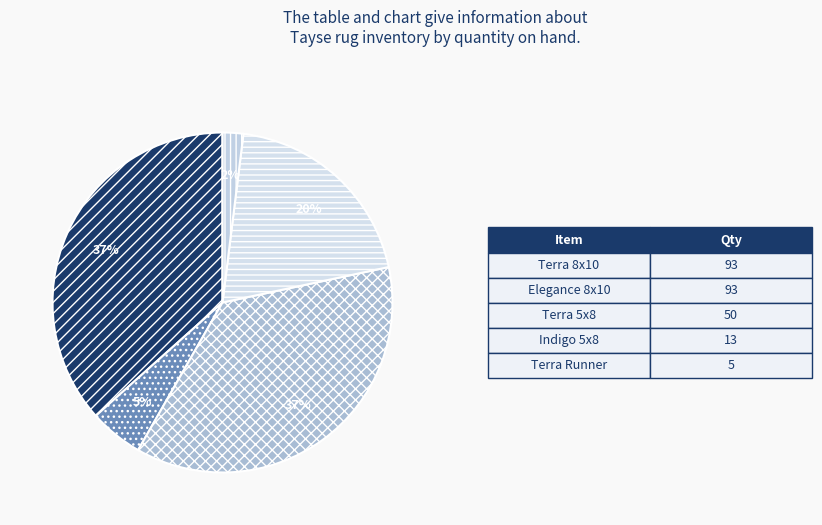

How many segments does this pie chart have?

5